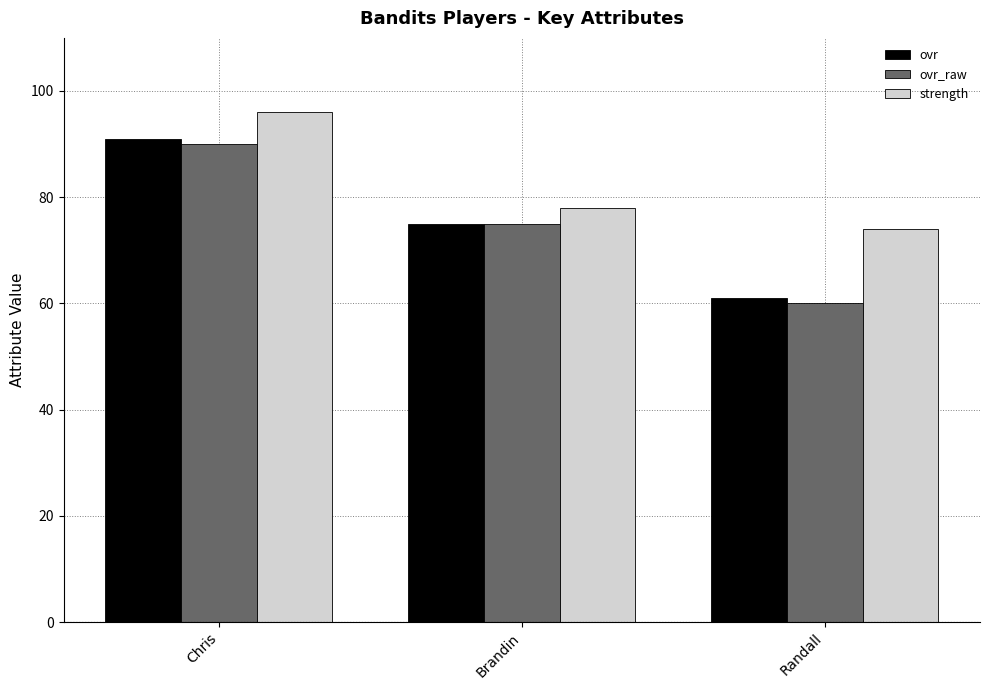

Reading right to left, what are all the values shown in this chart?

ovr: Randall=61	Brandin=75	Chris=91
ovr_raw: Randall=60	Brandin=75	Chris=90
strength: Randall=74	Brandin=78	Chris=96